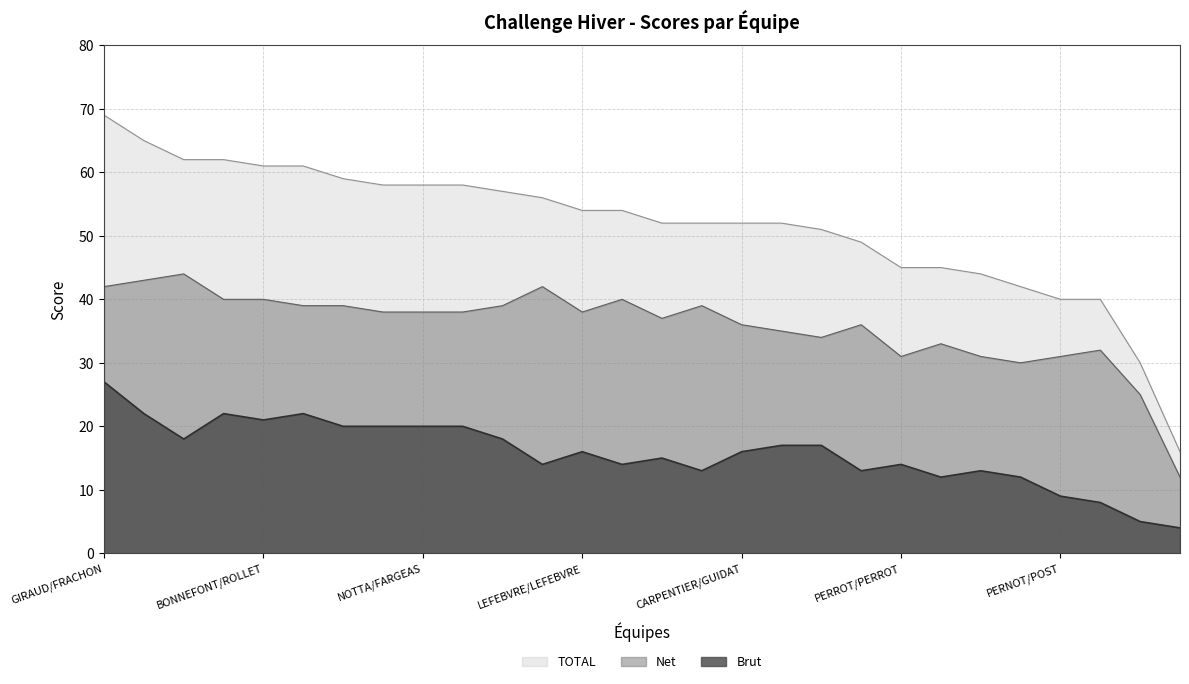

How many lines are shown in the chart?

3